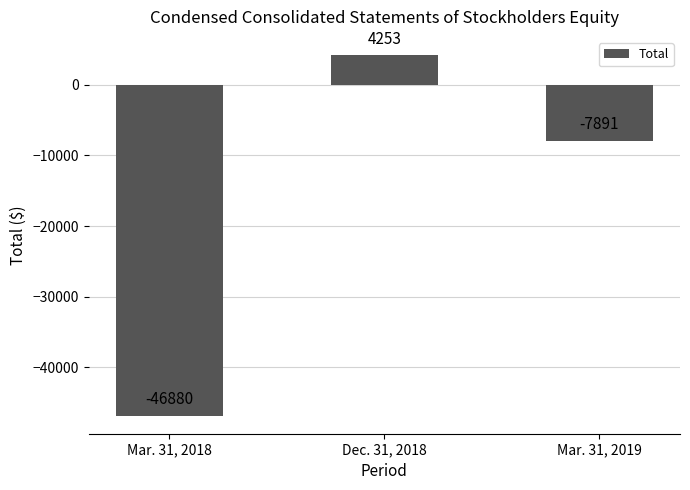

How many data points does each series have?

3